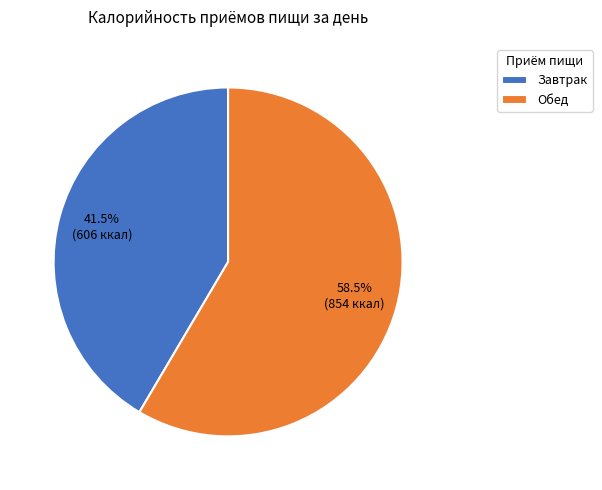

Rank the categories by value from lowest to highest.

Завтрак, Обед